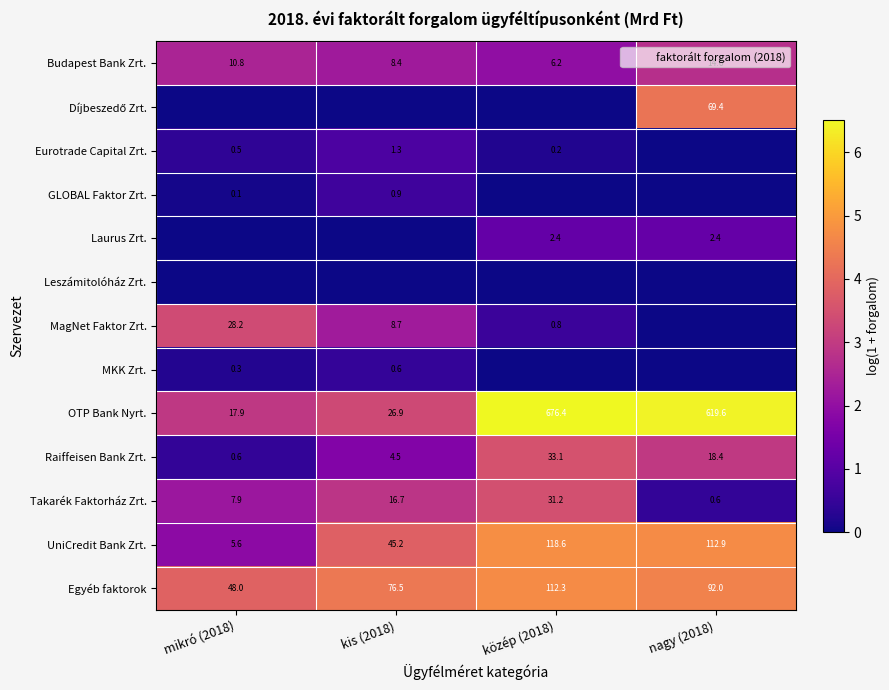

The Leszámitolóház Zrt. series shows 0.0 at közép (2018). True or false?

True